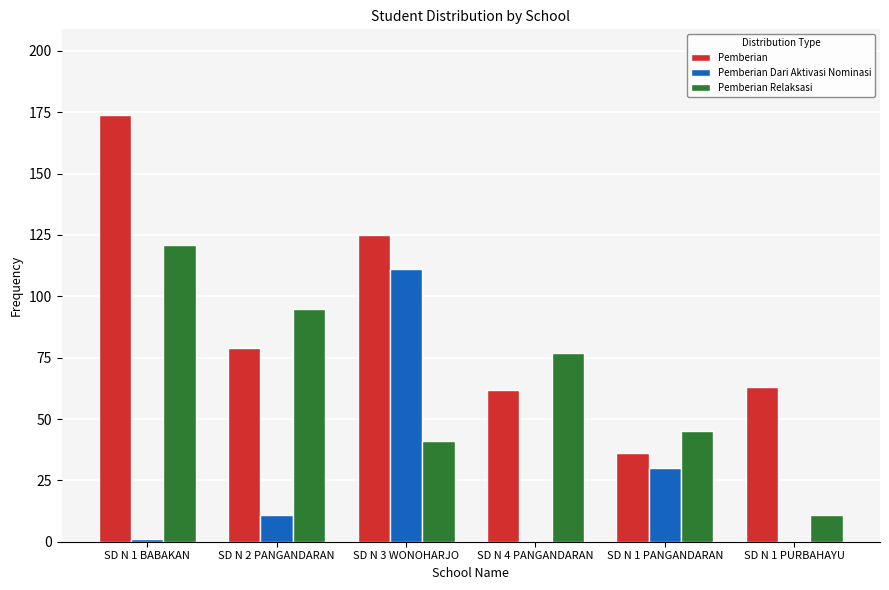

At which label is Pemberian closest to 105?

SD N 3 WONOHARJO